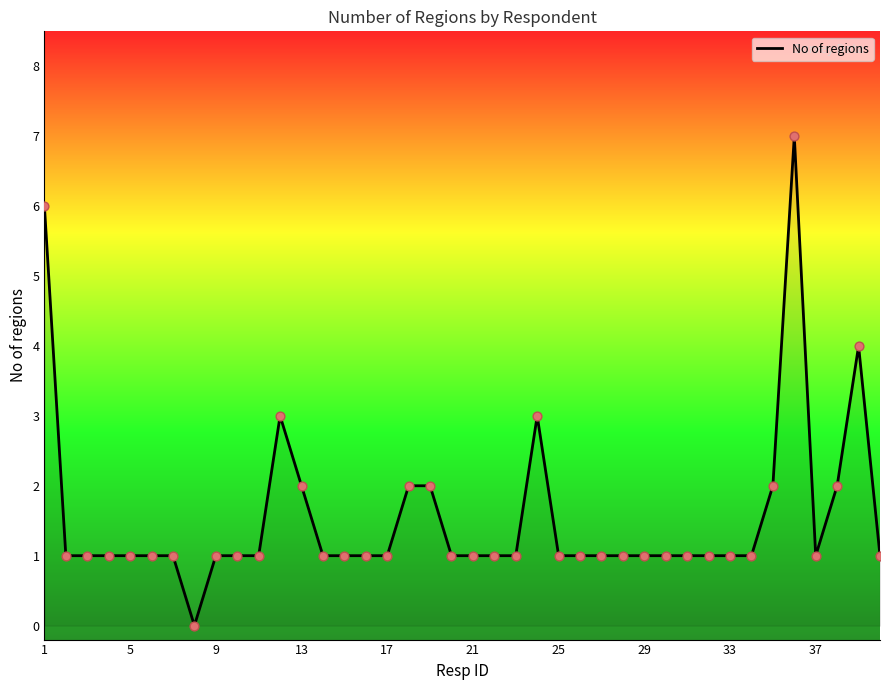

What is the greatest value displayed?

7